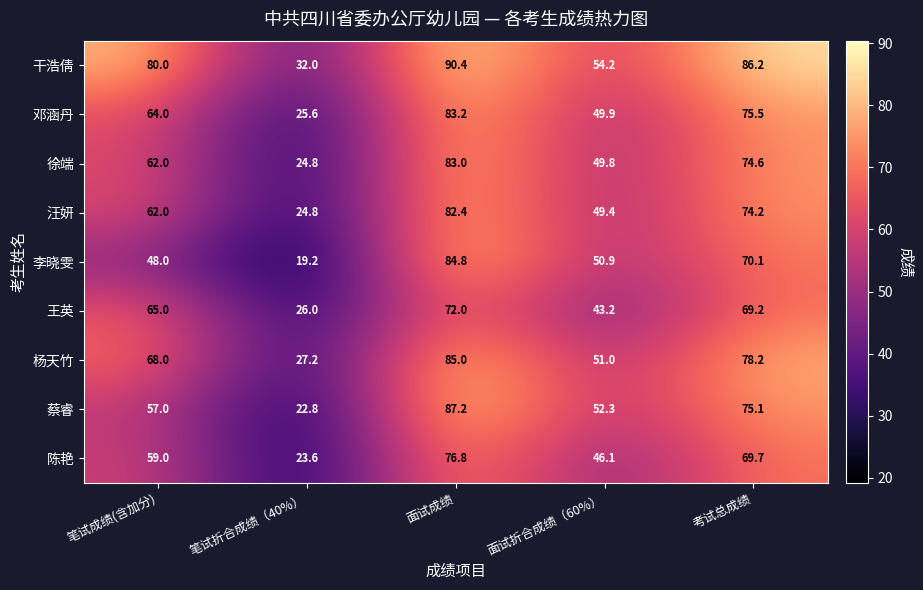

Which label corresponds to the smallest value in the chart?

笔试折合成绩（40%）